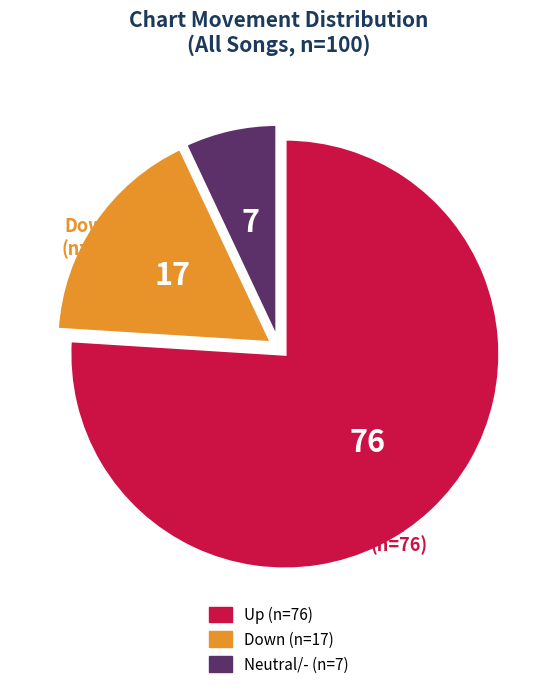

The Neutral/- (n=7) slice represents 16% of the pie. True or false?

False